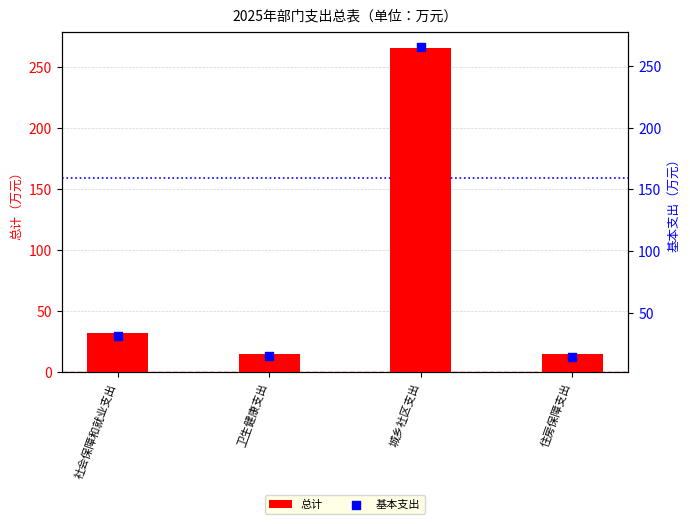

Is the value of 总计 at 卫生健康支出 greater than the value of 基本支出 at 社会保障和就业支出?

No